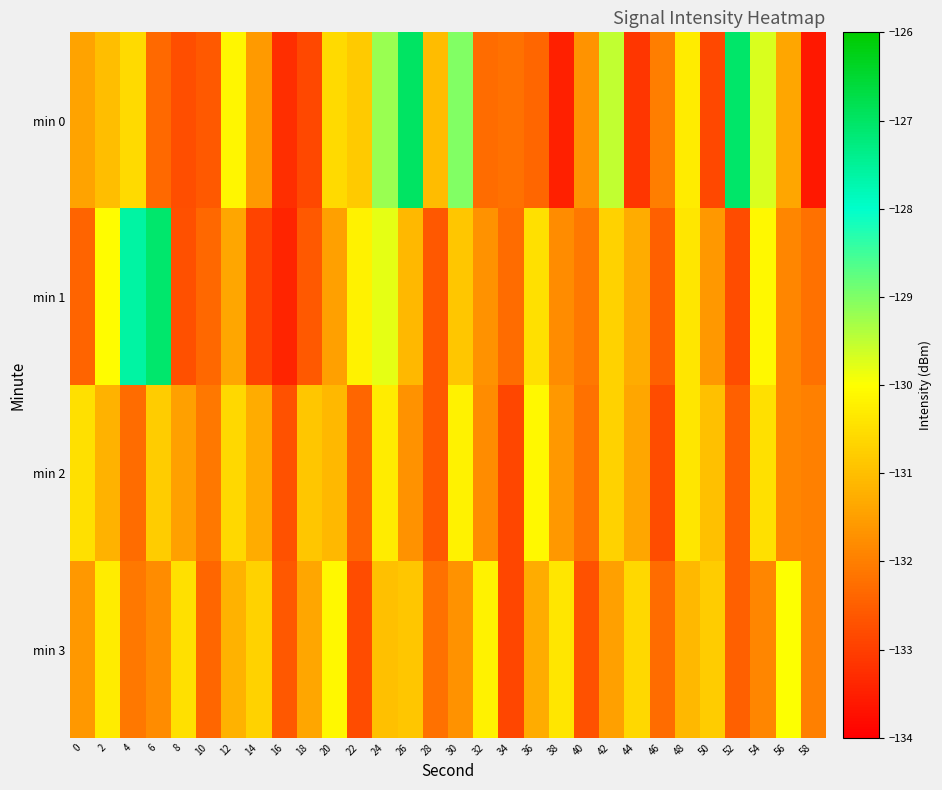

Which series has the largest total across all categories?

min 0